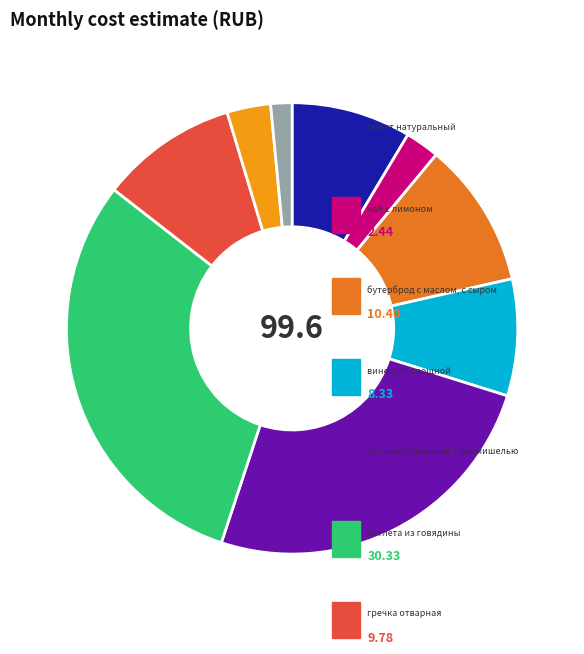

Does any single category account for the majority?

No